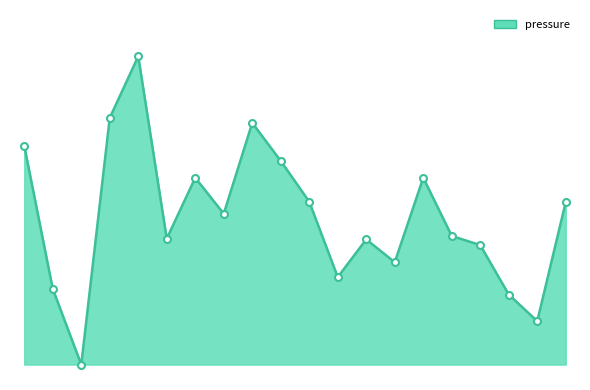

Does the chart have visible grid lines?

No